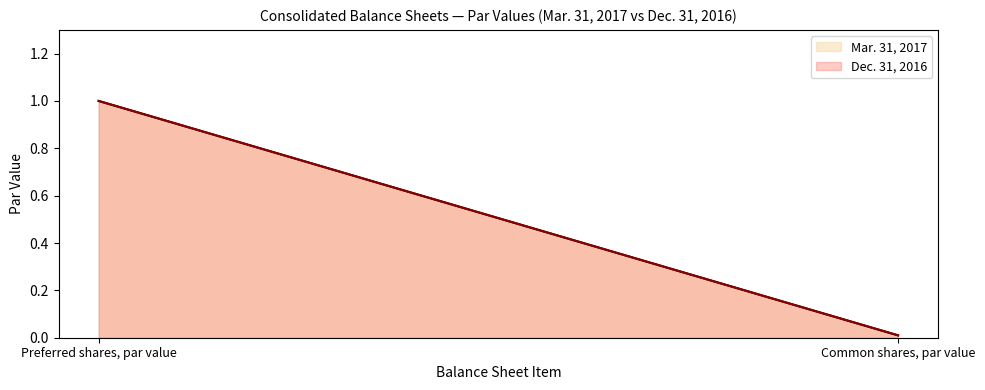

Rank the series by their maximum value, from highest to lowest.

Mar. 31, 2017, Dec. 31, 2016